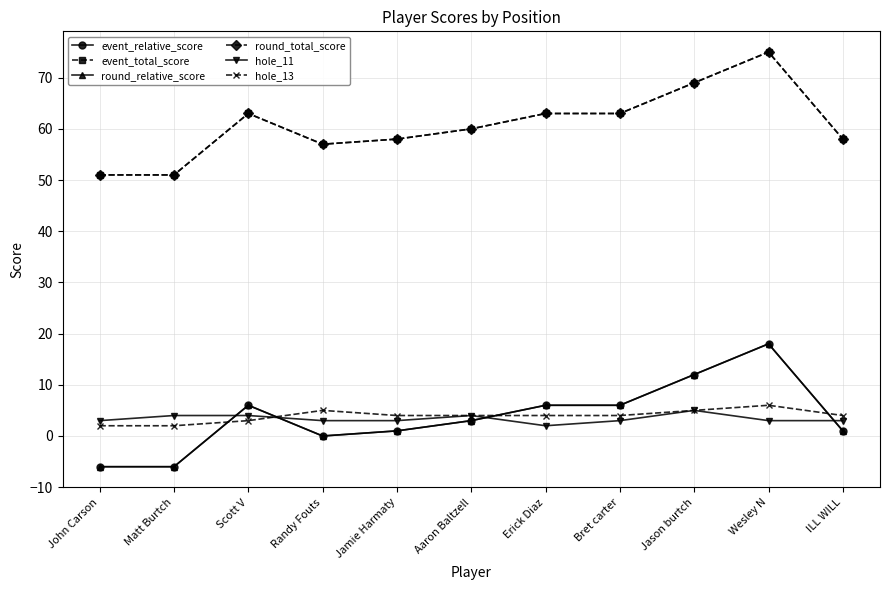

What is the greatest value displayed?

75